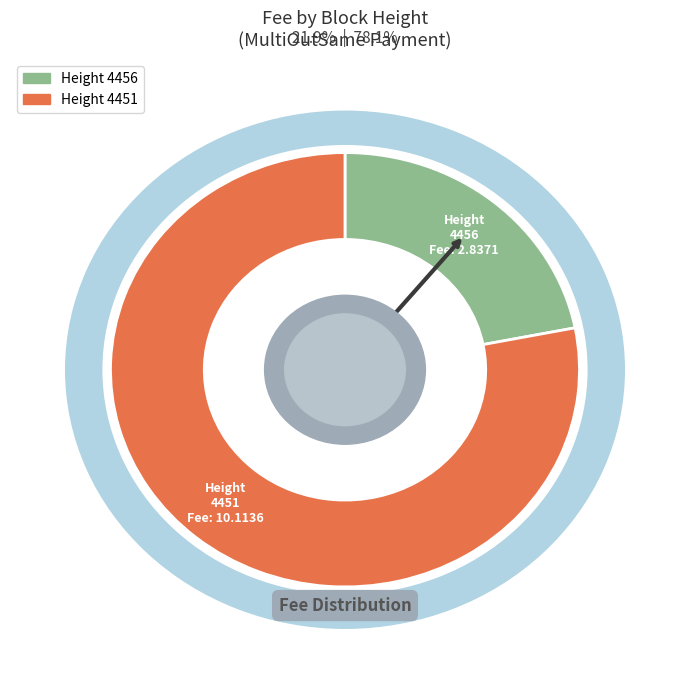

What is the majority slice?

4451